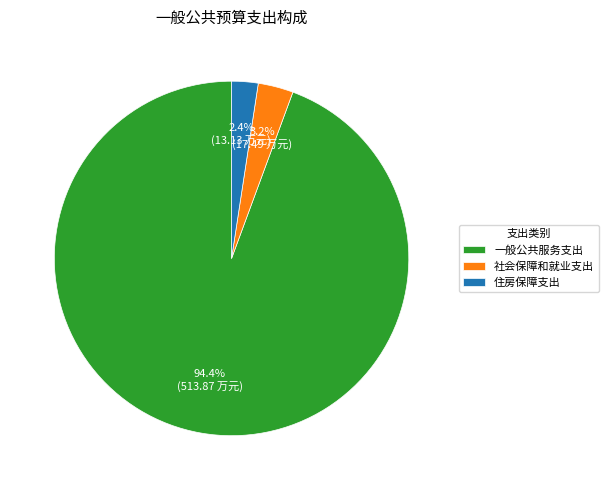

How many slices are in this pie chart?

3